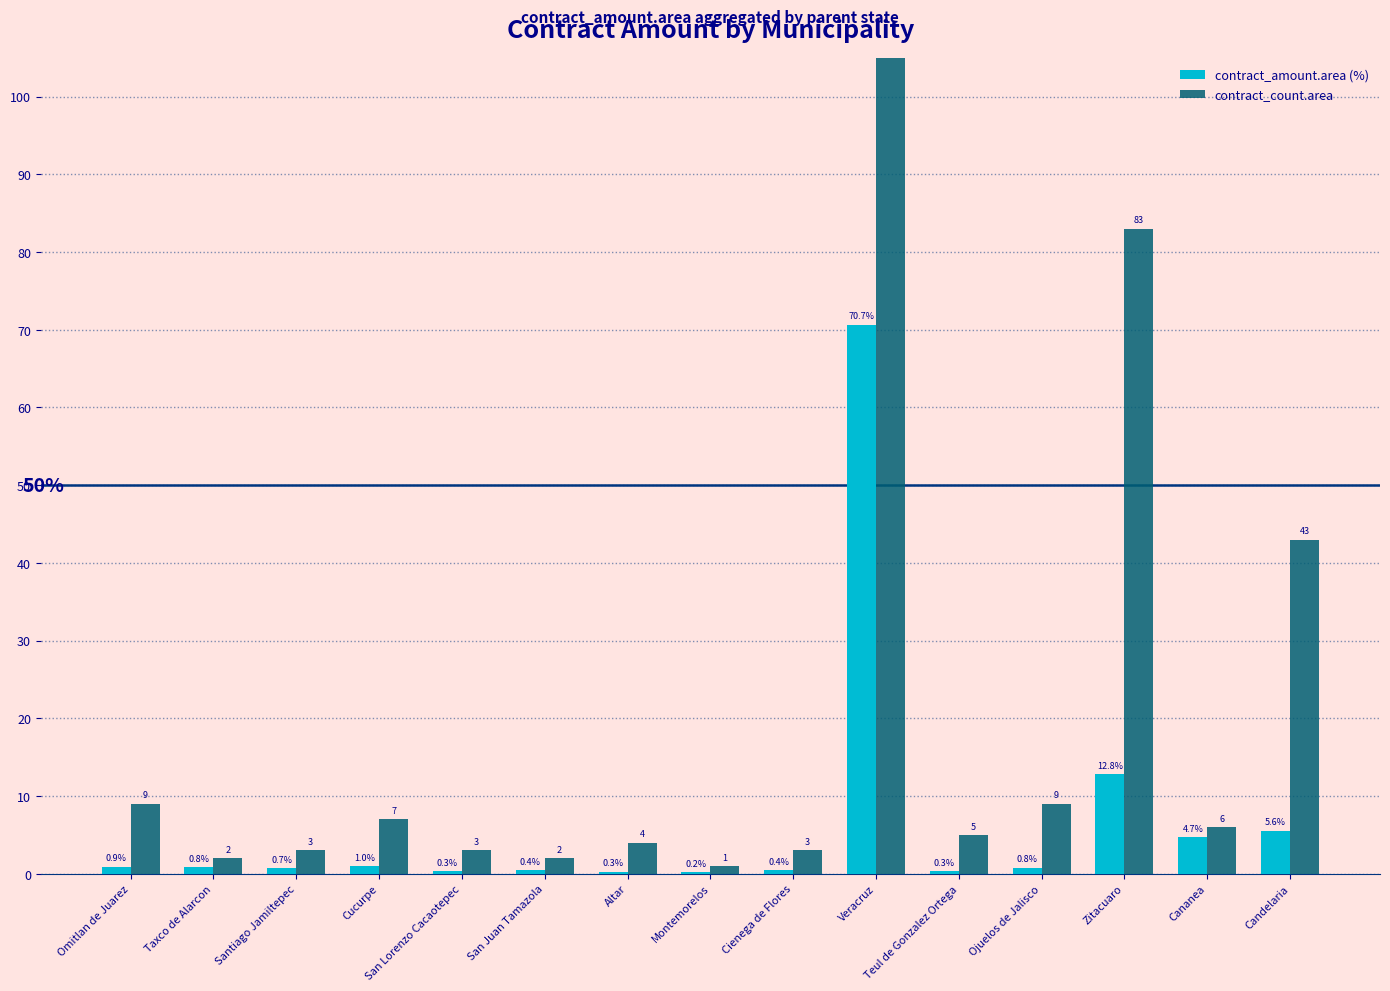

Rank the categories by contract_count.area value from highest to lowest.

Veracruz, Zitacuaro, Candelaria, Omitlan de Juarez, Ojuelos de Jalisco, Cucurpe, Cananea, Teul de Gonzalez Ortega, Altar, Santiago Jamiltepec, San Lorenzo Cacaotepec, Cienega de Flores, Taxco de Alarcon, San Juan Tamazola, Montemorelos